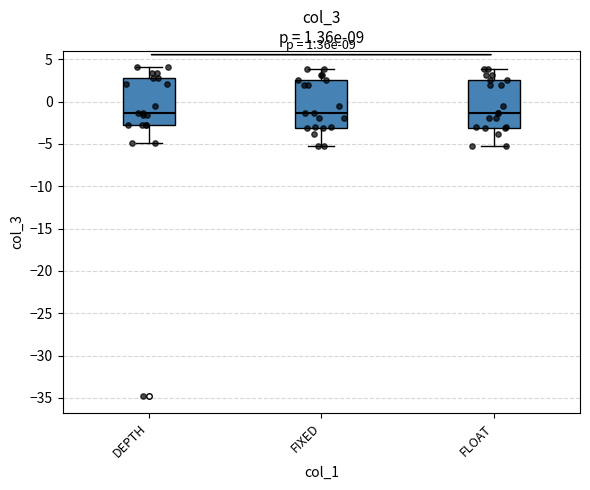

Reading left to right, read every box against the y-axis: the position of its median line, the range the box covers, and the ends of its whiskers. The values are not printed on the chart, so give them approximately, as read against the axis.

DEPTH: median -1.5, box -2.5 to 3.0, whiskers -5.0 to 4.0
FIXED: median -1.5, box -3.0 to 2.5, whiskers -5.0 to 4.0
FLOAT: median -1.5, box -3.0 to 2.5, whiskers -5.0 to 4.0